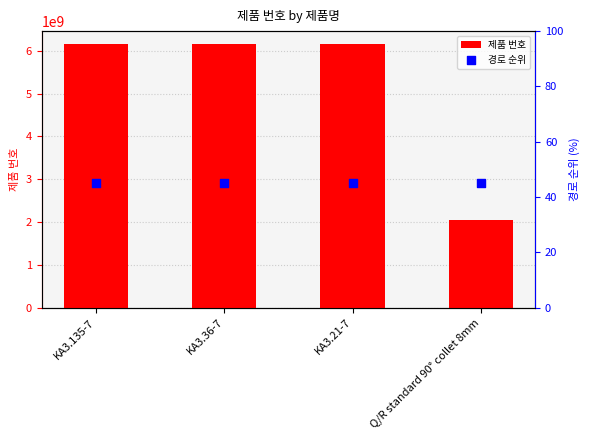

What are all the series names shown in the legend?

제품 번호, 경로 순위